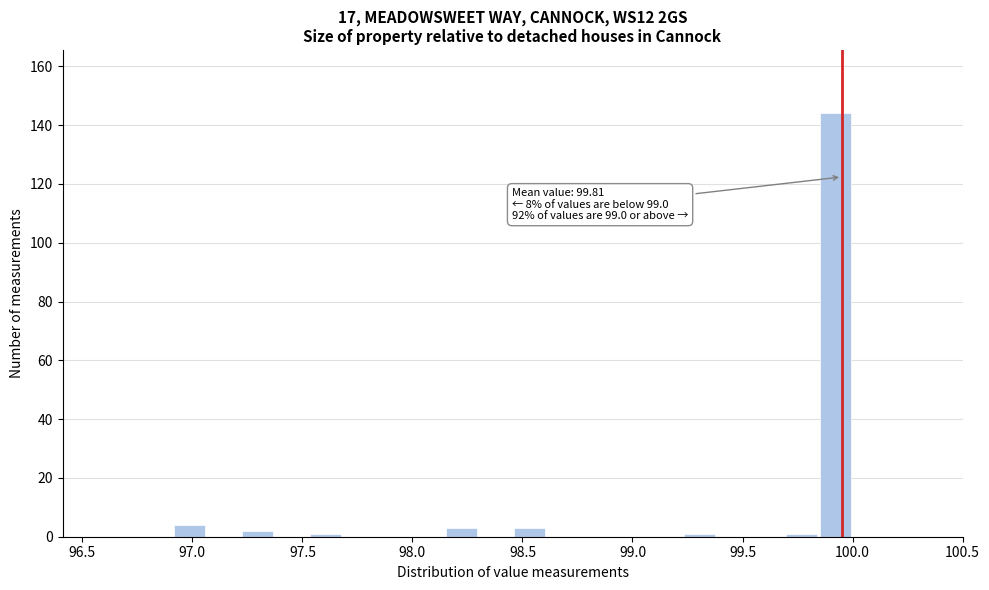

Read against the x-axis, roughly where is the centre of the tallest bar?

99.90